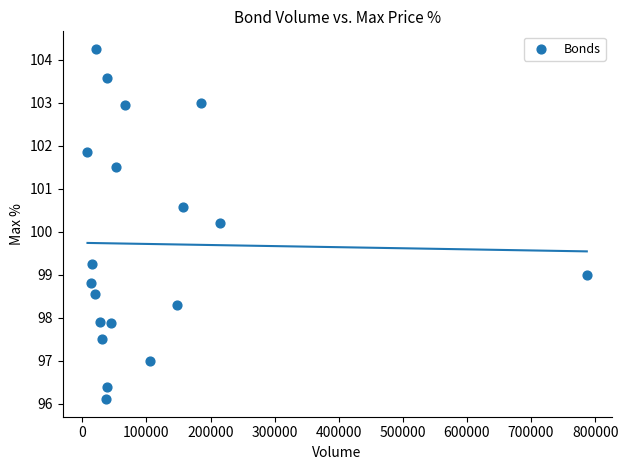

What Y value in the scatter plot is closest to 100?

100.2